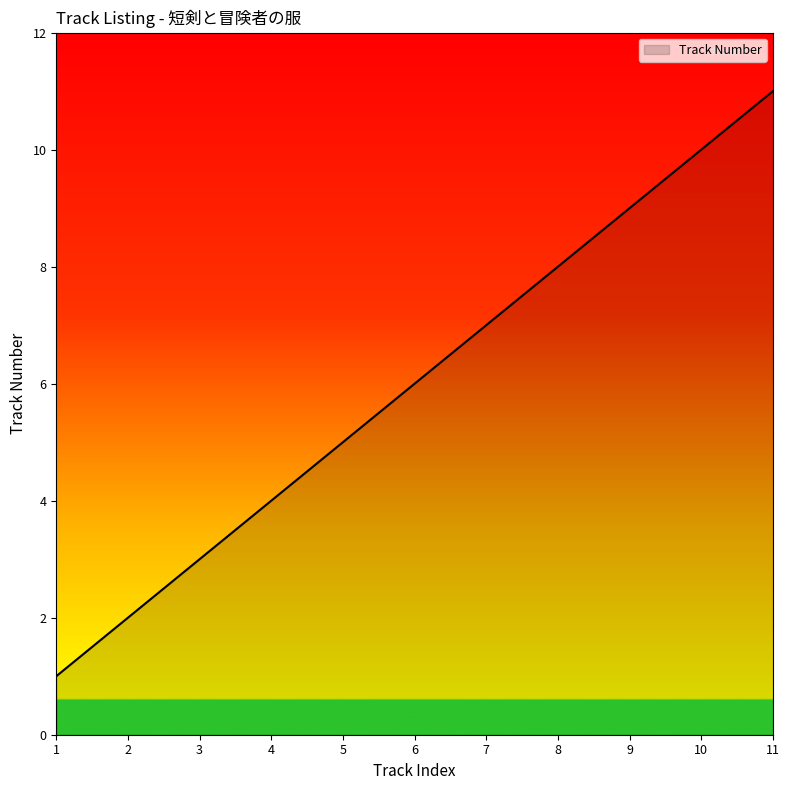

Reading right to left, what are all the values shown in this chart?

11	10	9	8	7	6	5	4	3	2	1